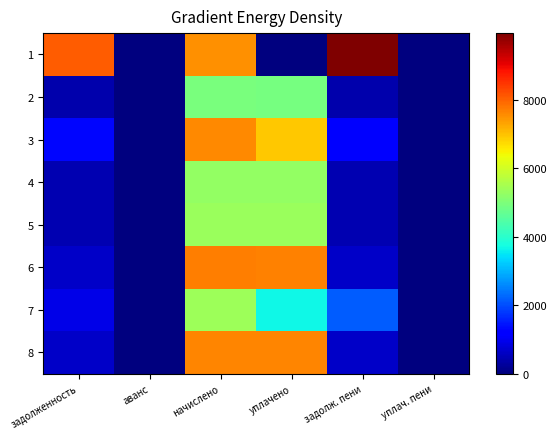

Rank the series by their maximum value, from lowest to highest.

2, 4, 5, 7, 3, 8, 6, 1